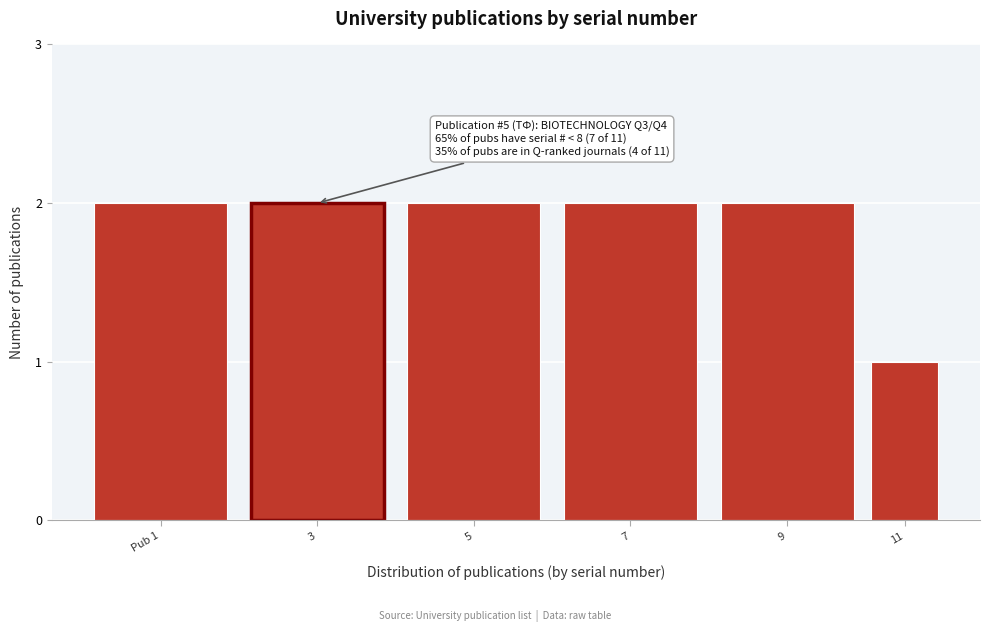

Reading left to right, what are all the values shown in this chart?

2	2	2	2	2	1